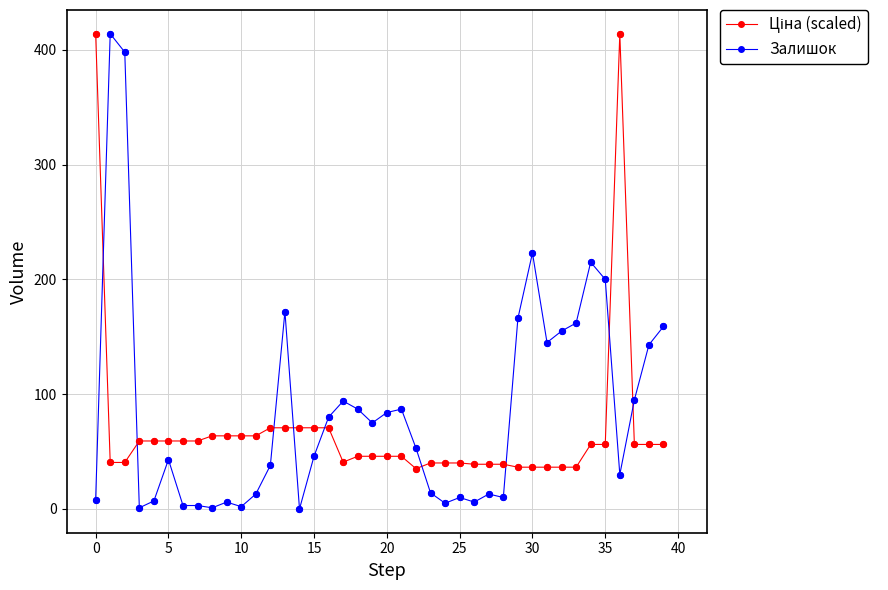

Which series has the largest range (max minus min)?

Залишок